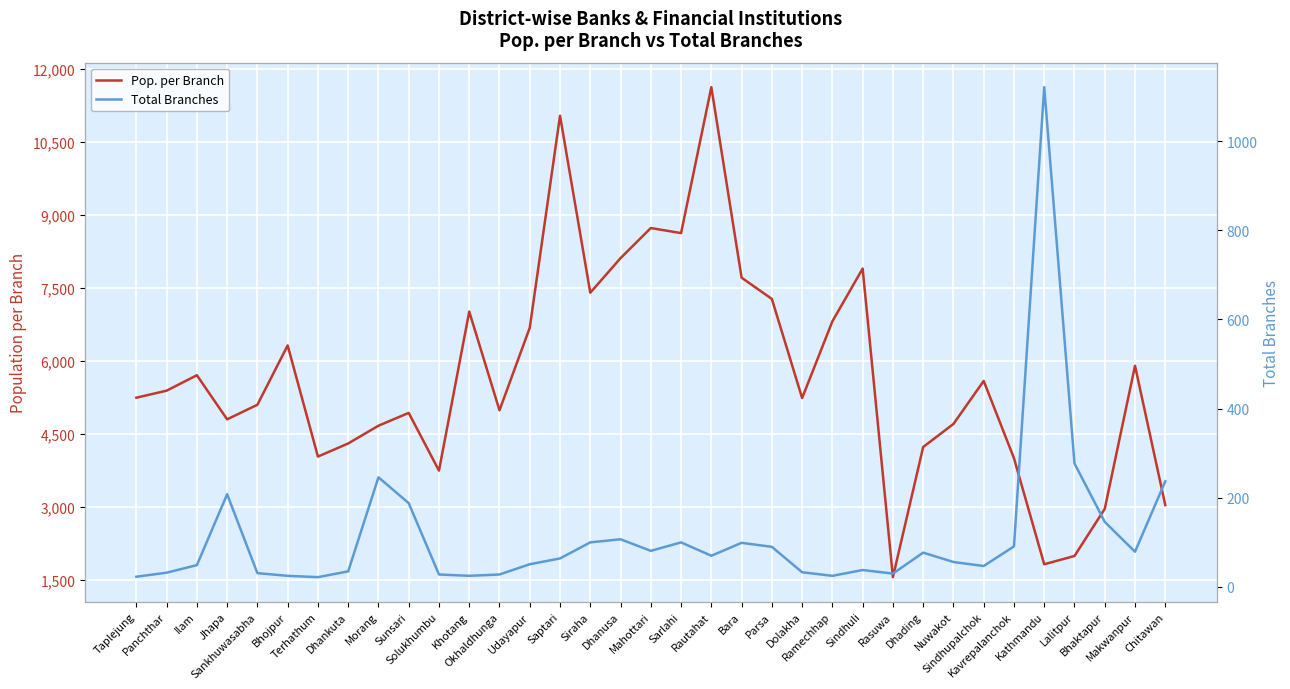

Which has a higher value, Udayapur or Kavrepalanchok?

Udayapur